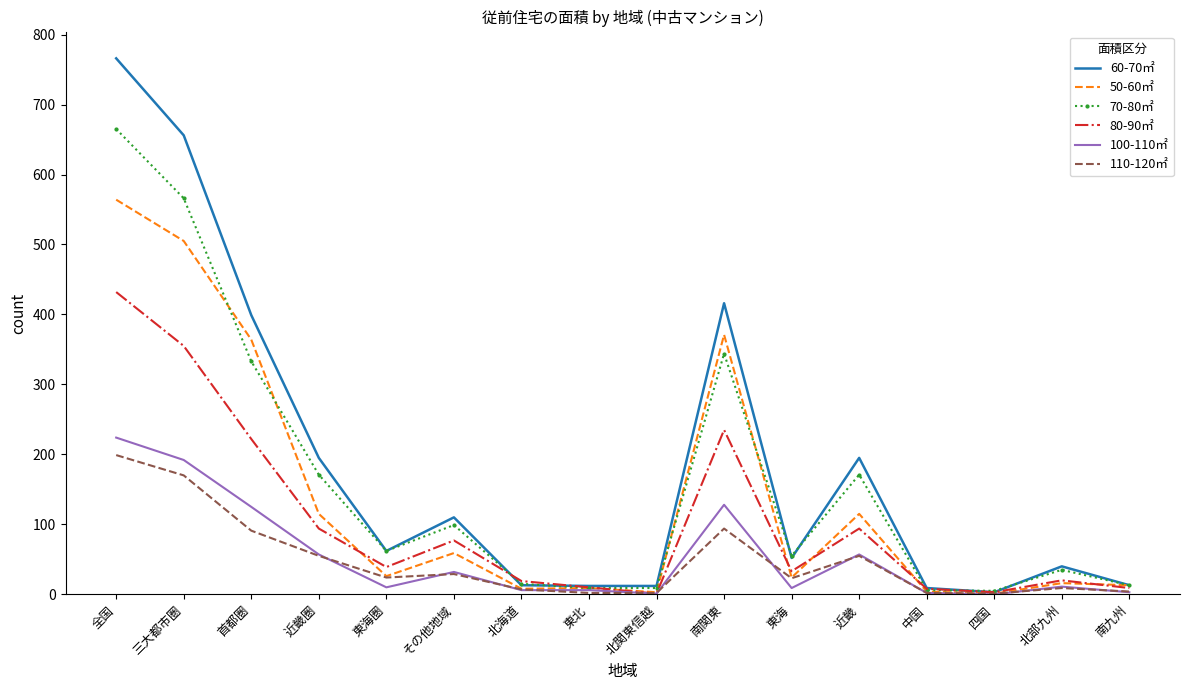

What is the spread (max minus min) of values at 南関東?

322